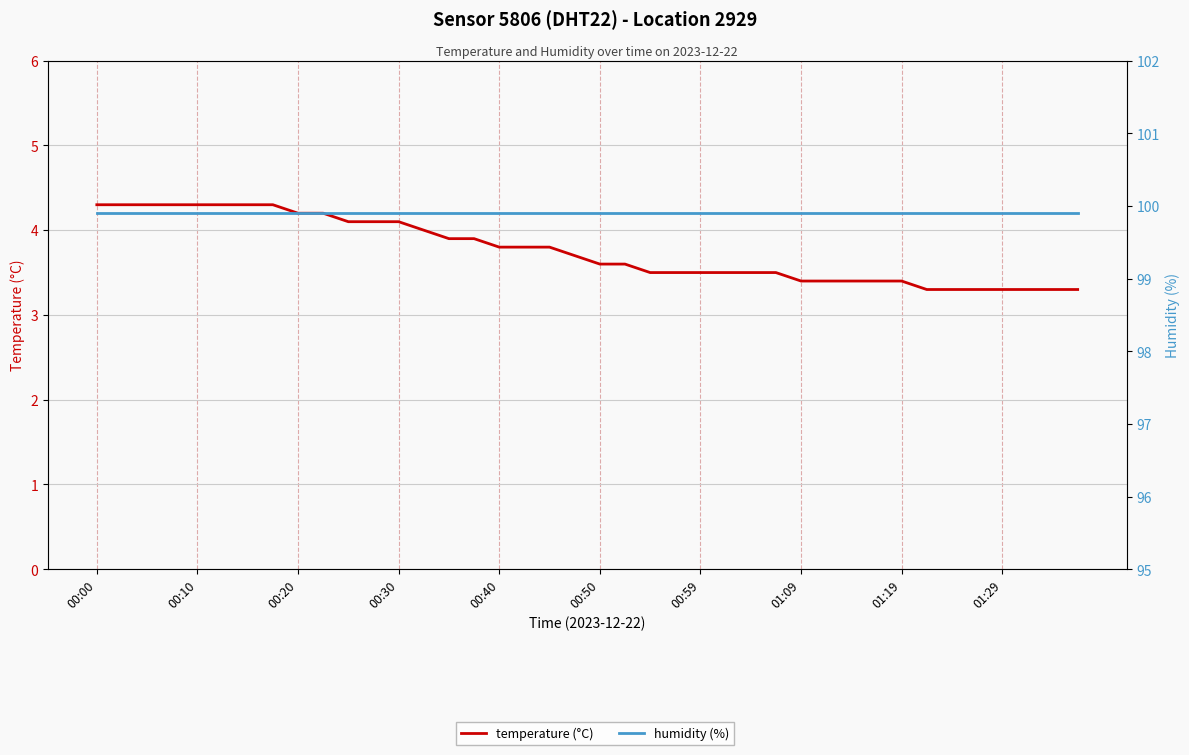

True or false: humidity (%) has a value of 167.7 at 01:29.

False